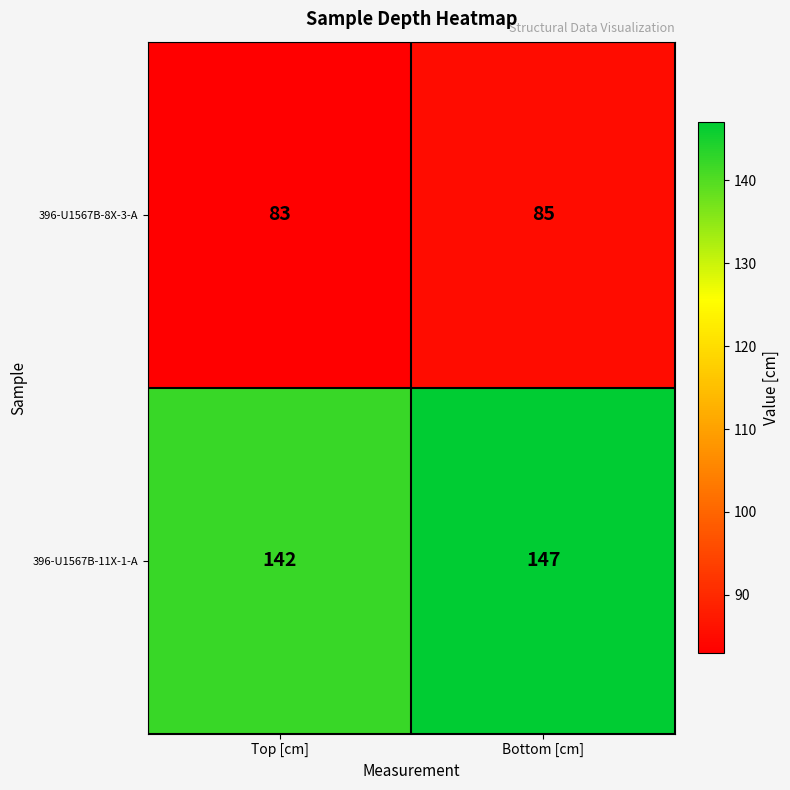

What is the sum of the 396-U1567B-8X-3-A values at Bottom [cm] and Top [cm]?

168